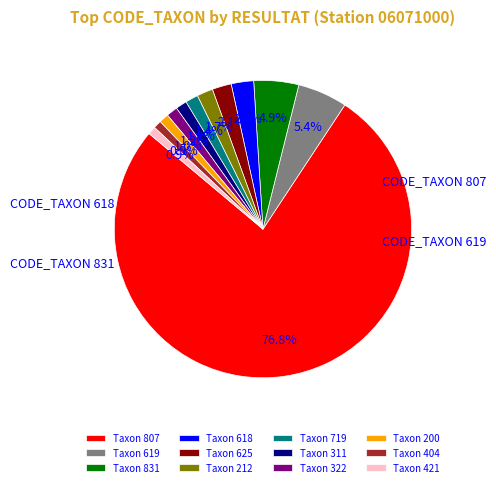

Which slice represents more than half of the pie?

Taxon 807